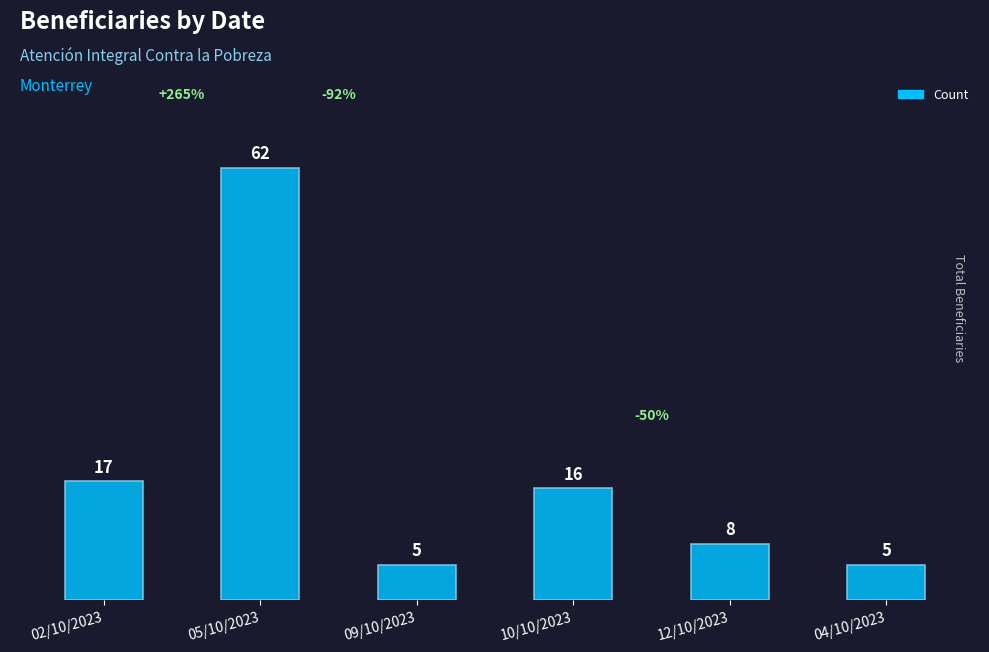

What is the difference between the maximum and second lowest values?

57